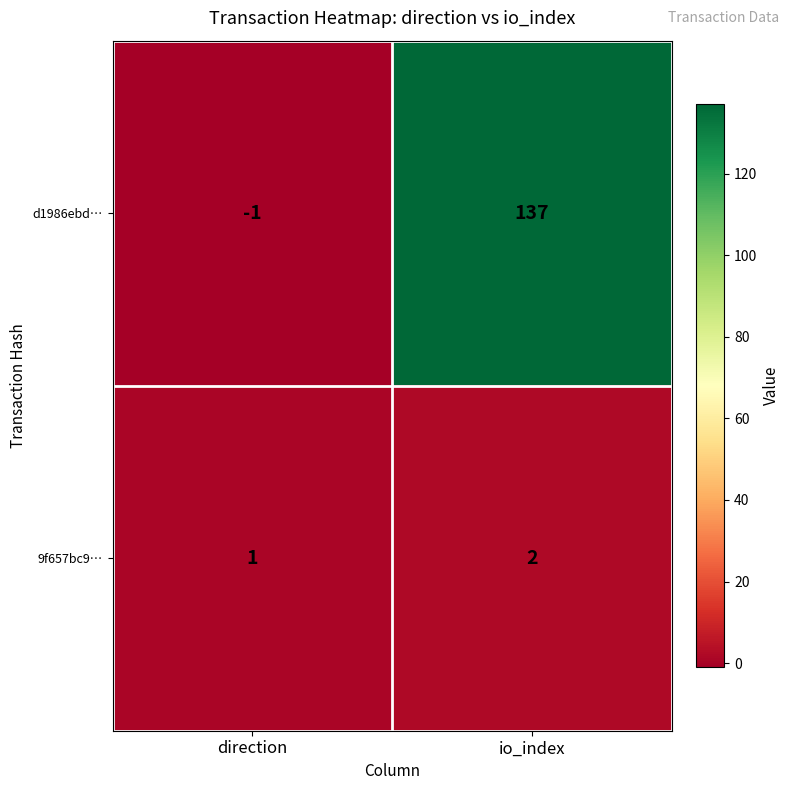

What is the maximum value shown in the chart?

137